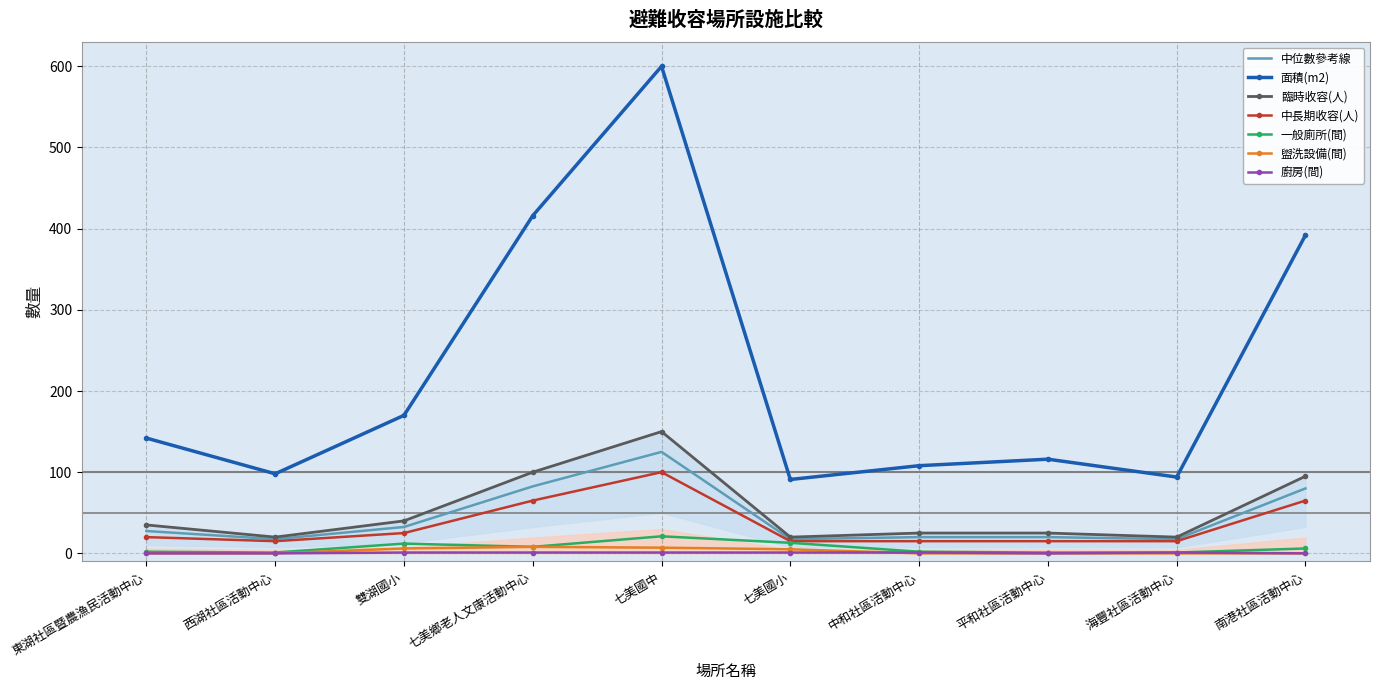

What is the highest value of the 中長期收容(人) series?

100.0